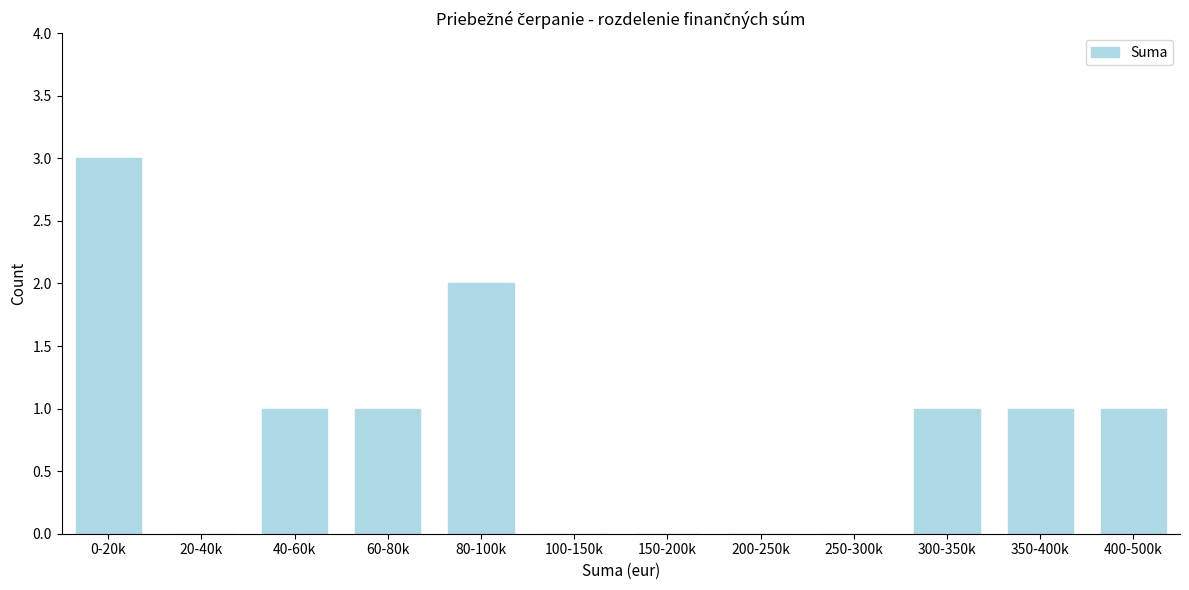

Reading left to right, extract all data points from this chart.

0-20k=3	20-40k=0	40-60k=1	60-80k=1	80-100k=2	100-150k=0	150-200k=0	200-250k=0	250-300k=0	300-350k=1	350-400k=1	400-500k=1